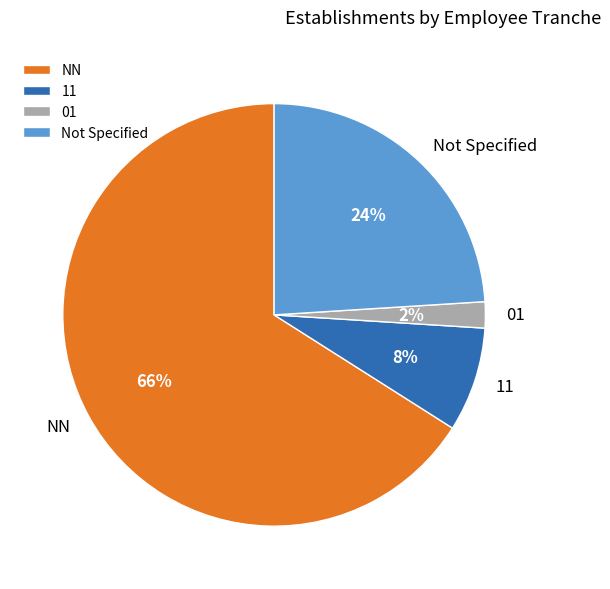

To the nearest percent, what is the average slice percentage?

25%